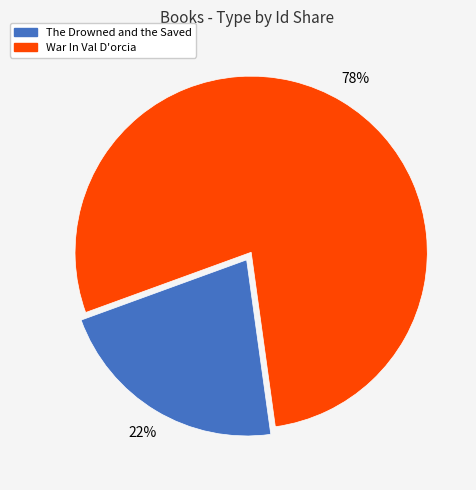

Do War In Val D'orcia and The Drowned and the Saved together represent more than half of the pie?

Yes